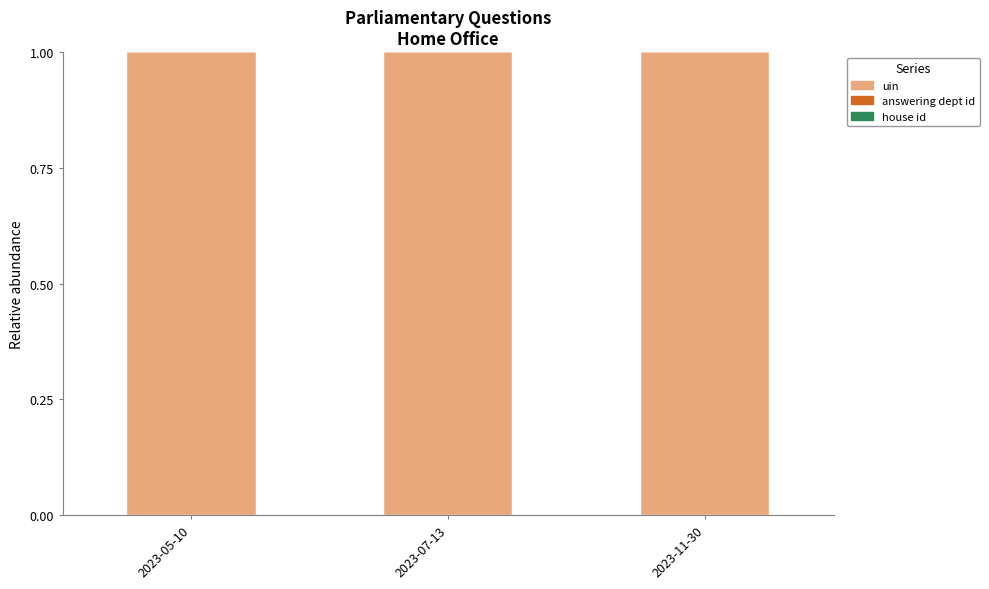

Is it true that uin equals 1.3 at 2023-07-13?

False